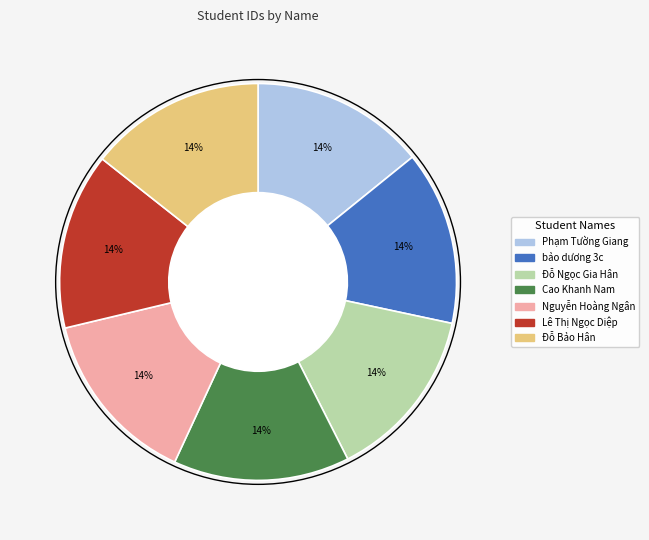

To the nearest percent, what is the combined percentage of Lê Thị Ngọc Diệp and Đỗ Bảo Hân?

29%